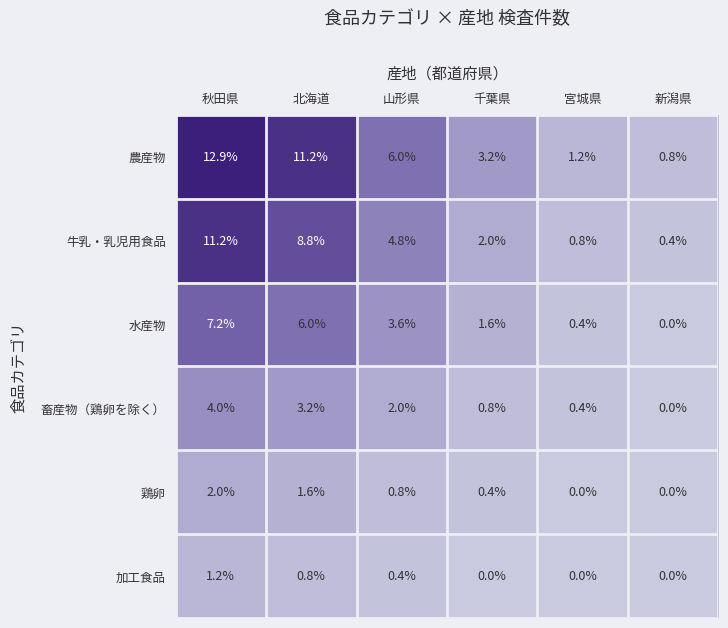

What is the maximum value for 農産物?

12.9